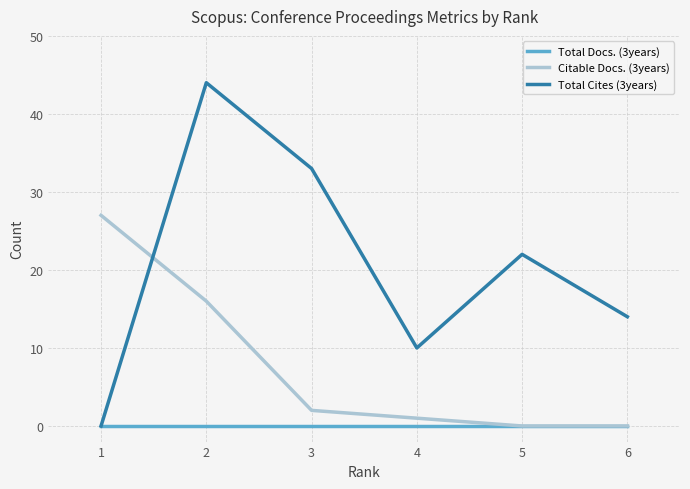

True or false: Total Cites (3years) has a value of 0 at 1.

True